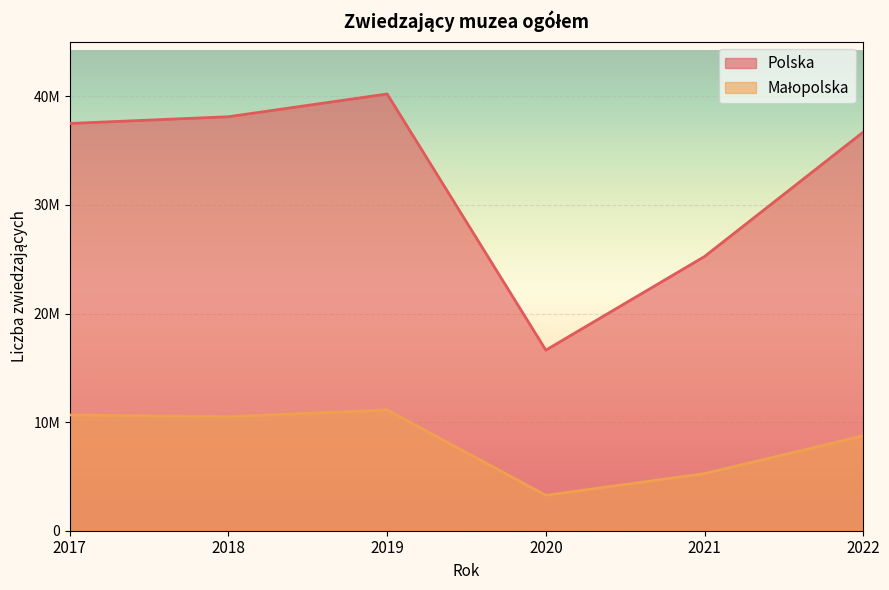

How many data points in Małopolska are above 10503033?

2